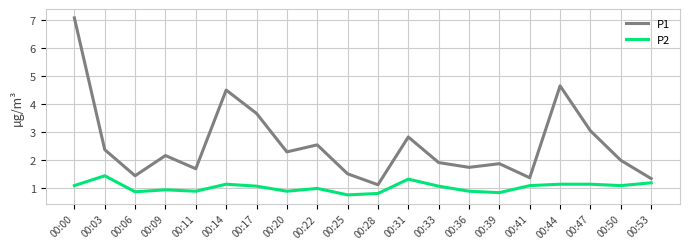

Which series has the largest total across all categories?

P1